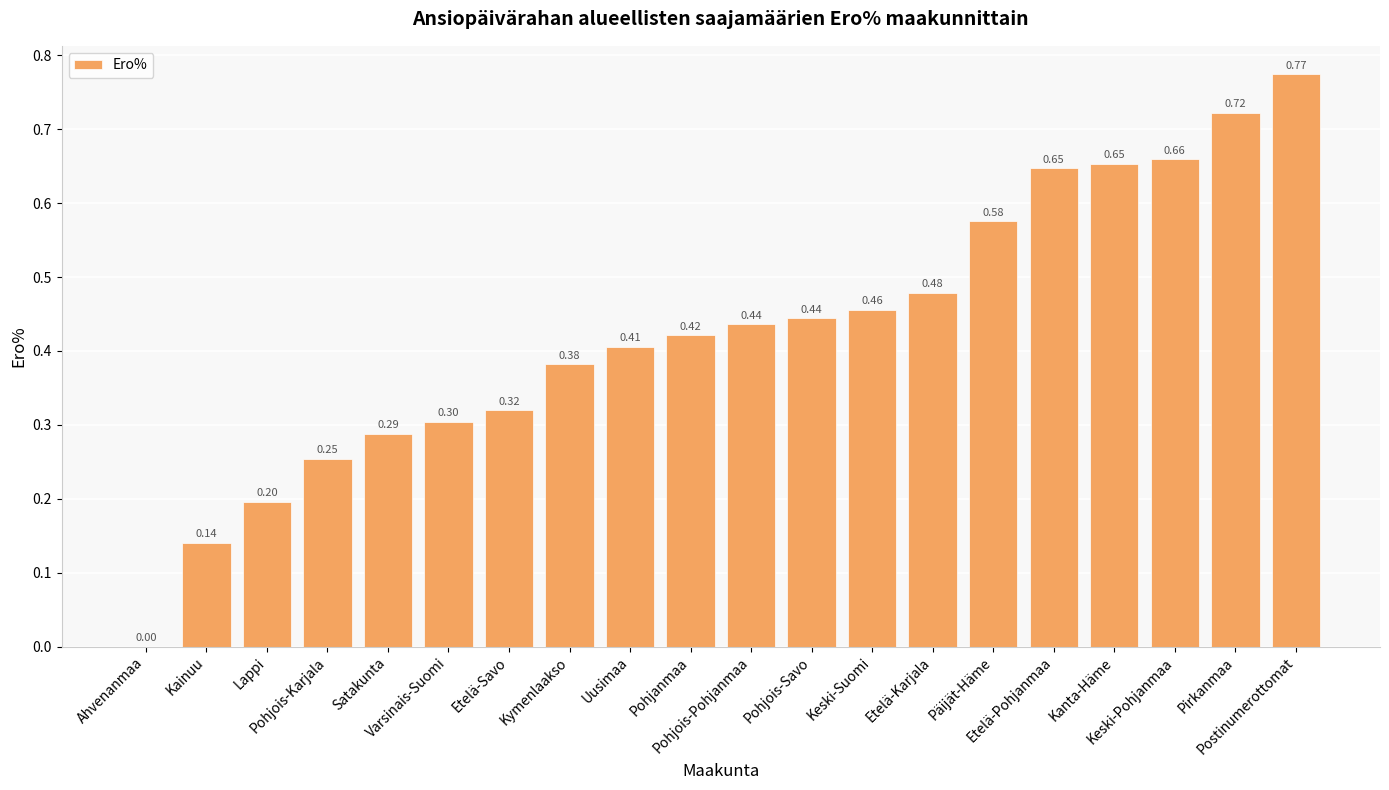

True or false: the data shows 0.3 at Etelä-Pohjanmaa.

False